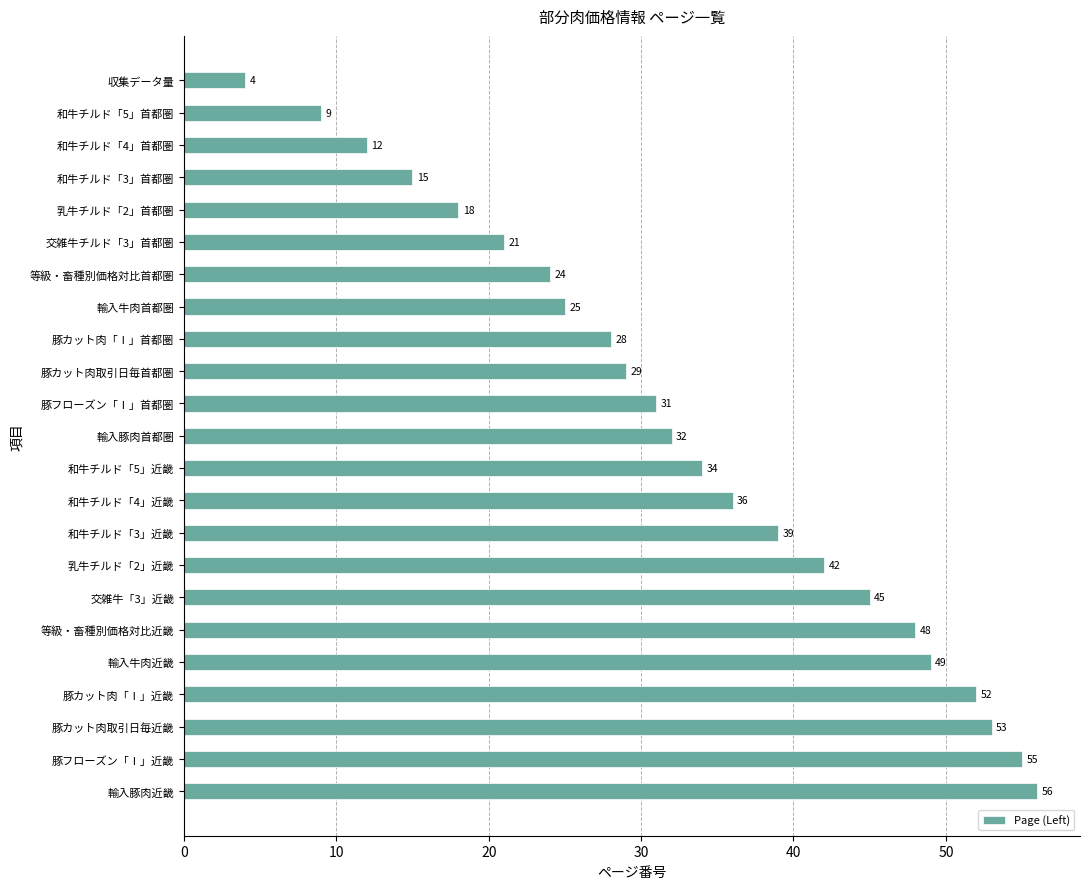

True or false: the data shows 76 at 豚カット肉「Ⅰ」近畿.

False